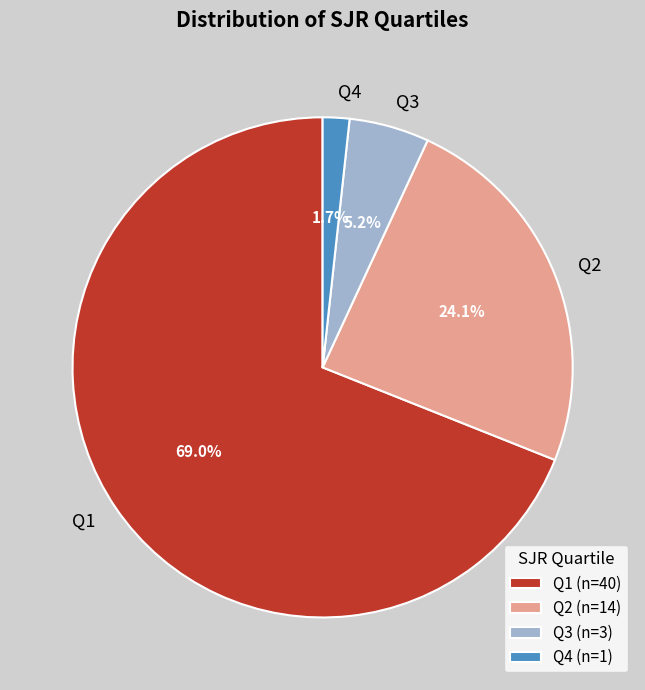

What is the smallest slice in the pie chart?

Q4